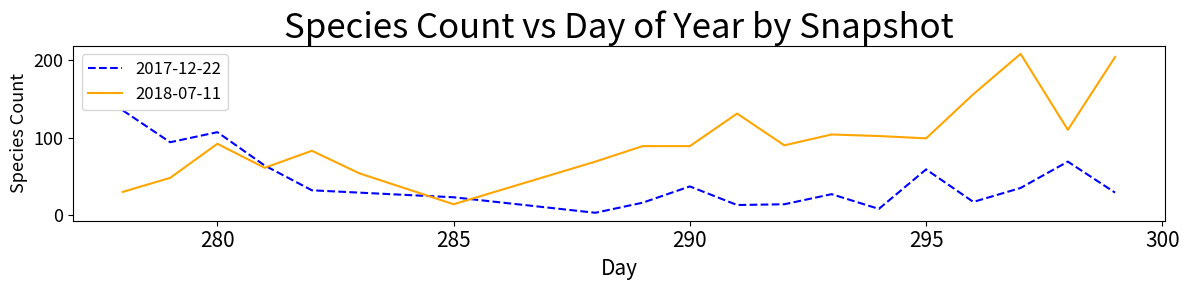

Which series ends up on top after the final intersection of 2017-12-22 and 2018-07-11?

2018-07-11